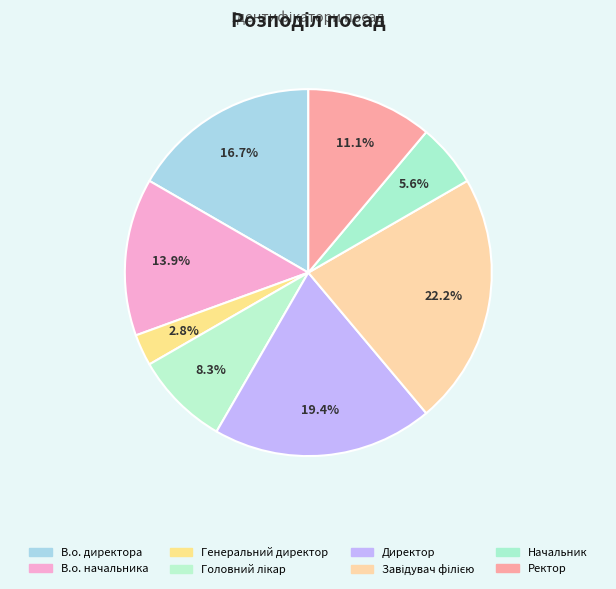

How many slices are in this pie chart?

8